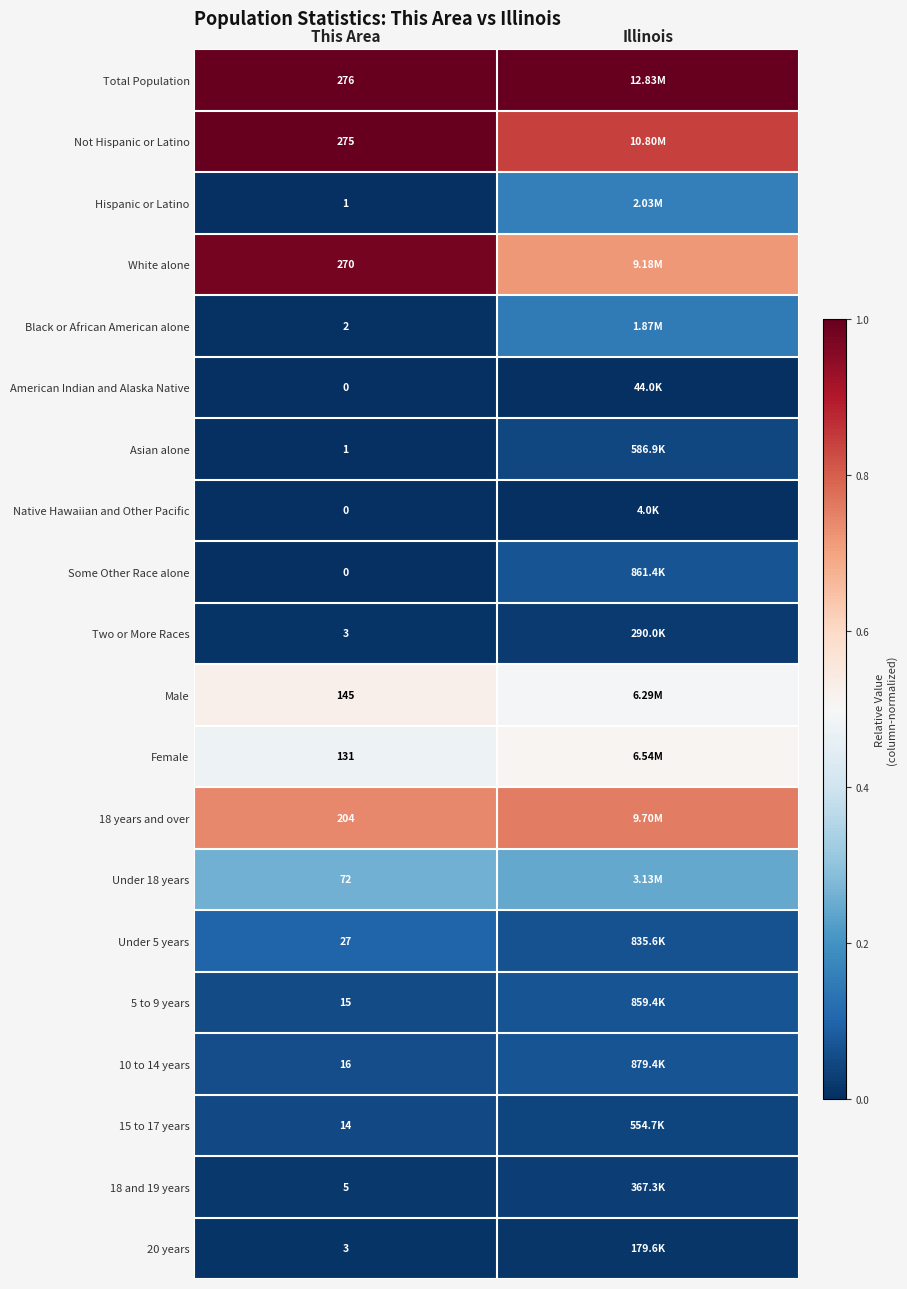

At how many categories does at least one series exceed 0?

2